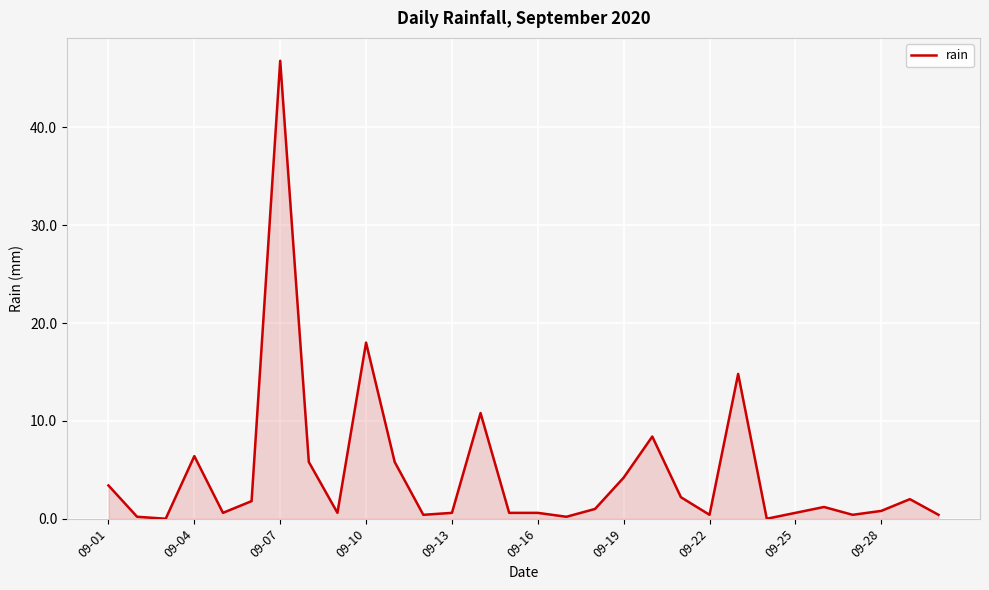

What is the difference between the maximum and minimum values?

46.8